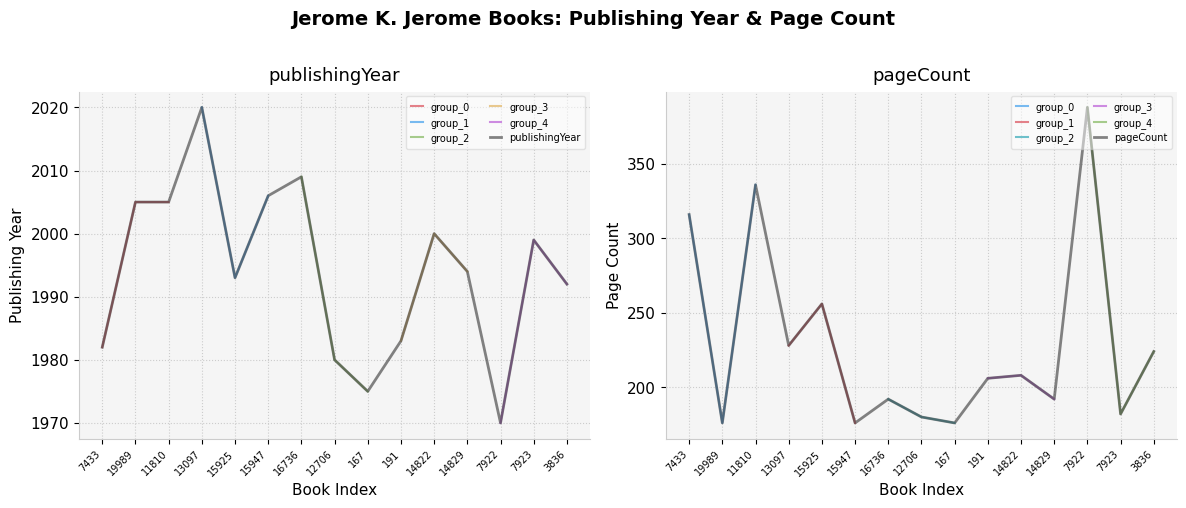

Which category has the highest value across all series?

13097